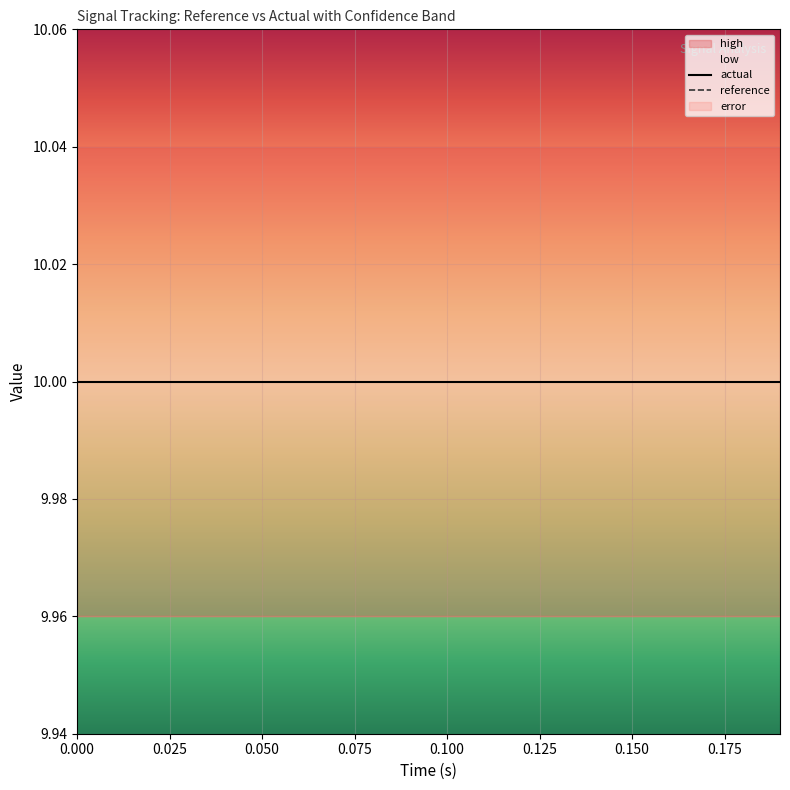

True or false: error and actual cross at least once.

False